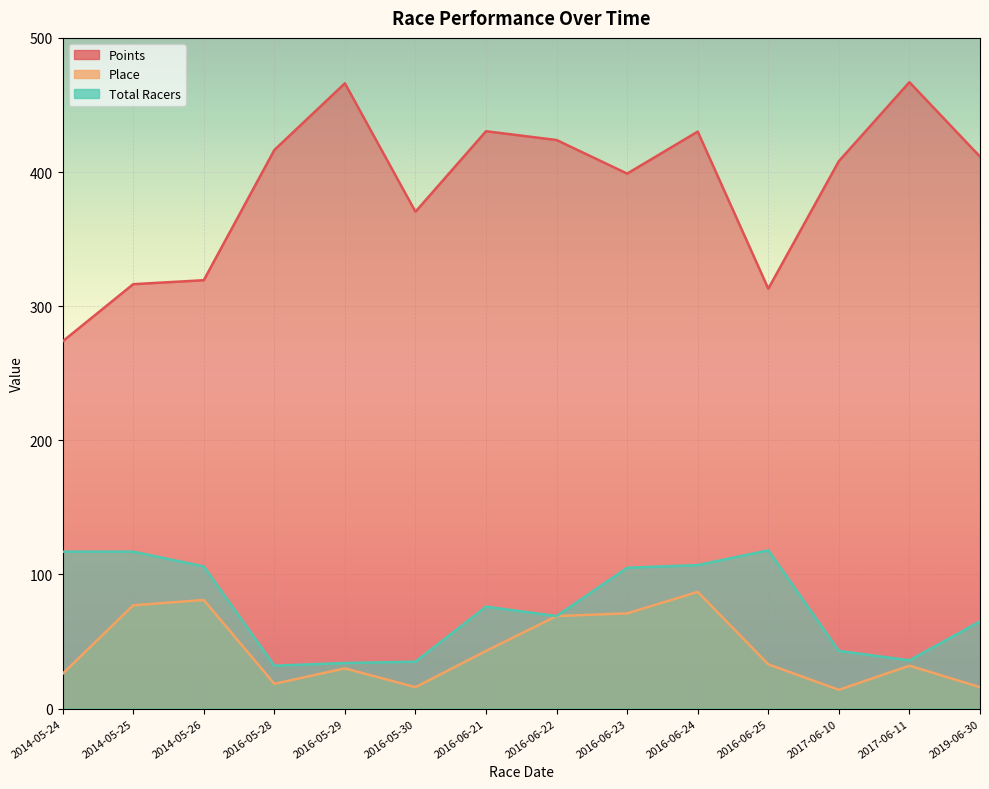

Is it true that Total Racers equals 32.0 at 2016-05-28?

True